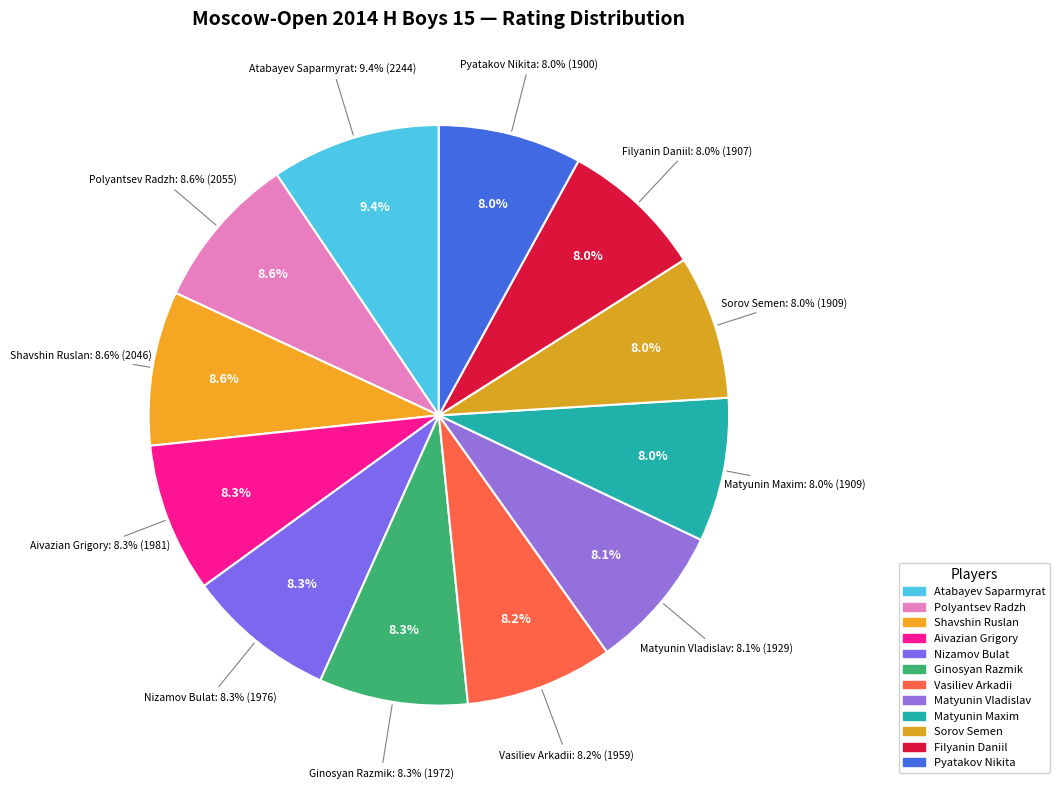

Do Nizamov Bulat and Pyatakov Nikita together represent more than half of the pie?

No